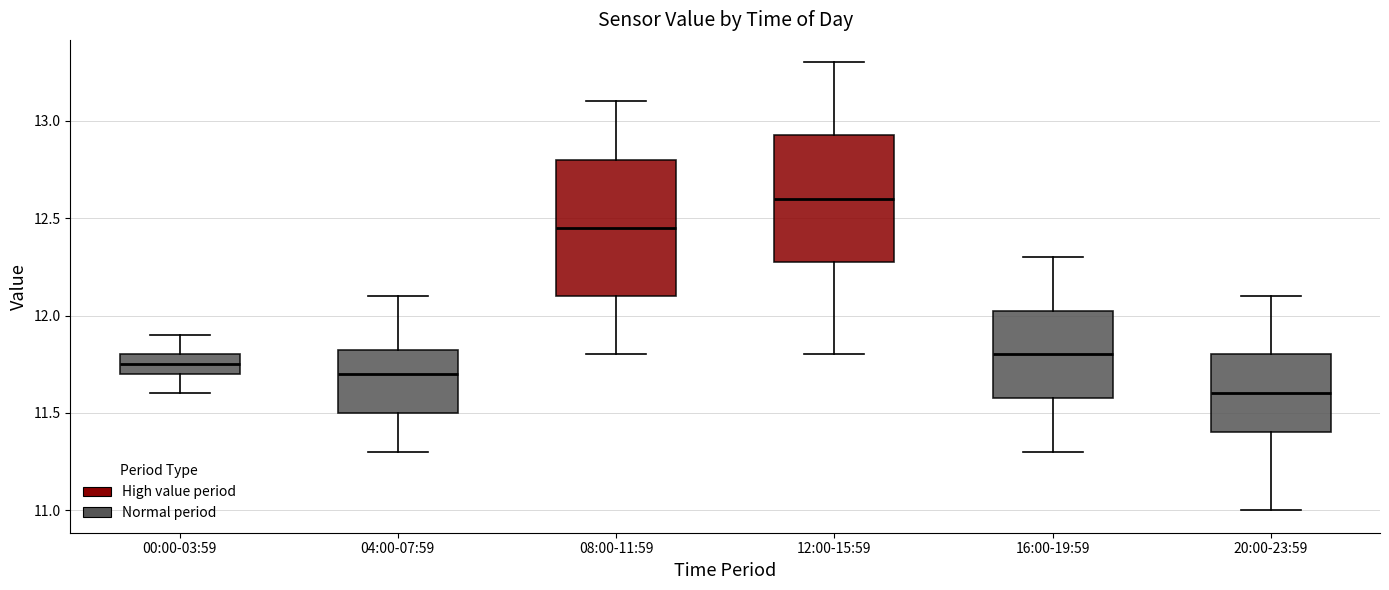

Where is the lower edge of the box for 08:00-11:59 on the y-axis? The values are not printed on the chart, so give them approximately, as read against the axis.

12.10